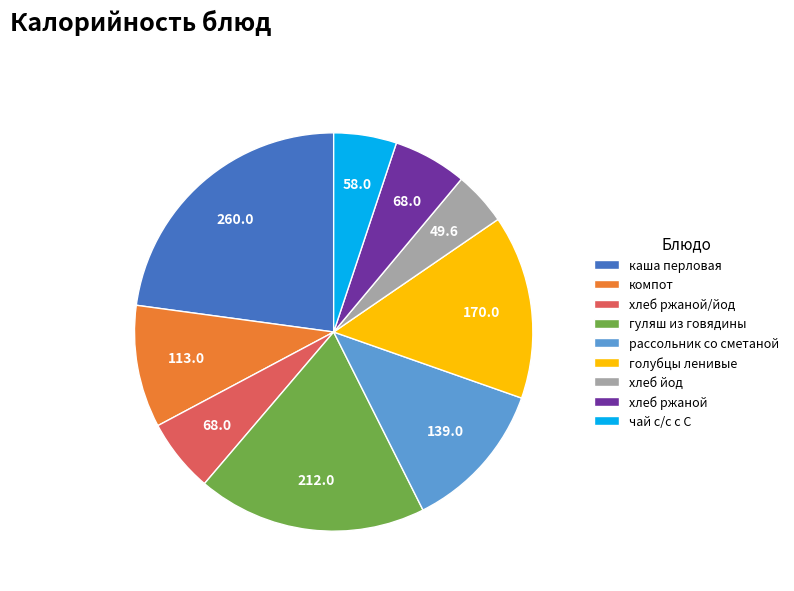

Between чай с/с с С and рассольник со сметаной, which is larger?

рассольник со сметаной